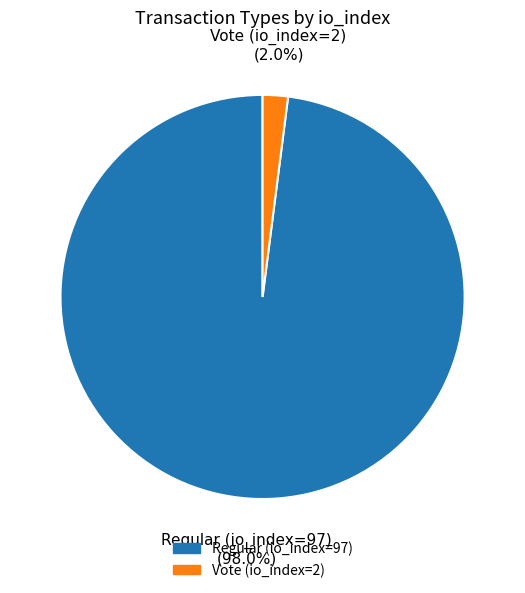

What is the smallest slice in the pie chart?

Vote (io_index=2)